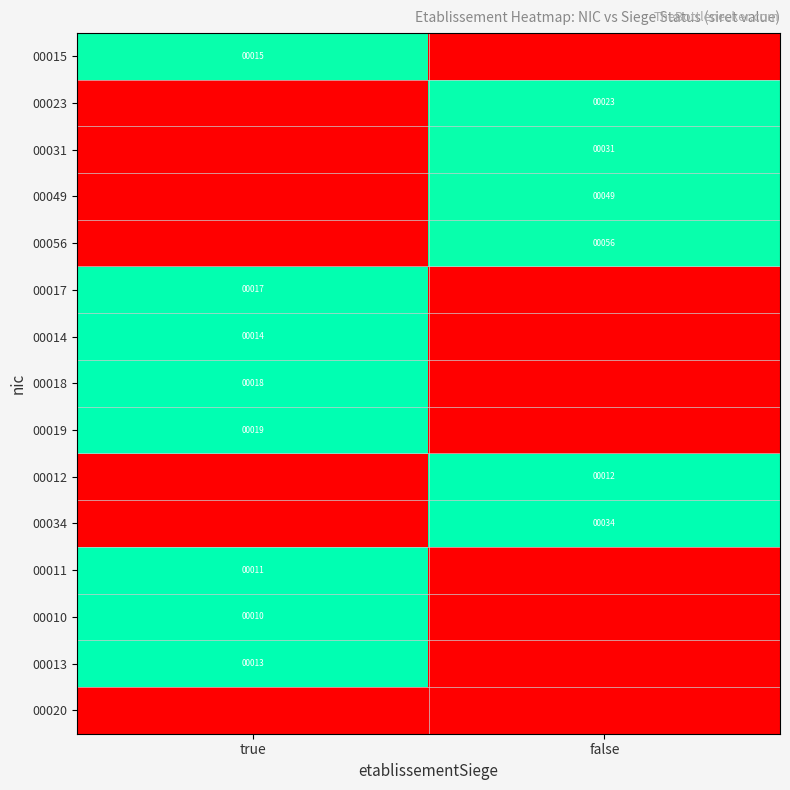

The 00031 series shows 31 at false. True or false?

True